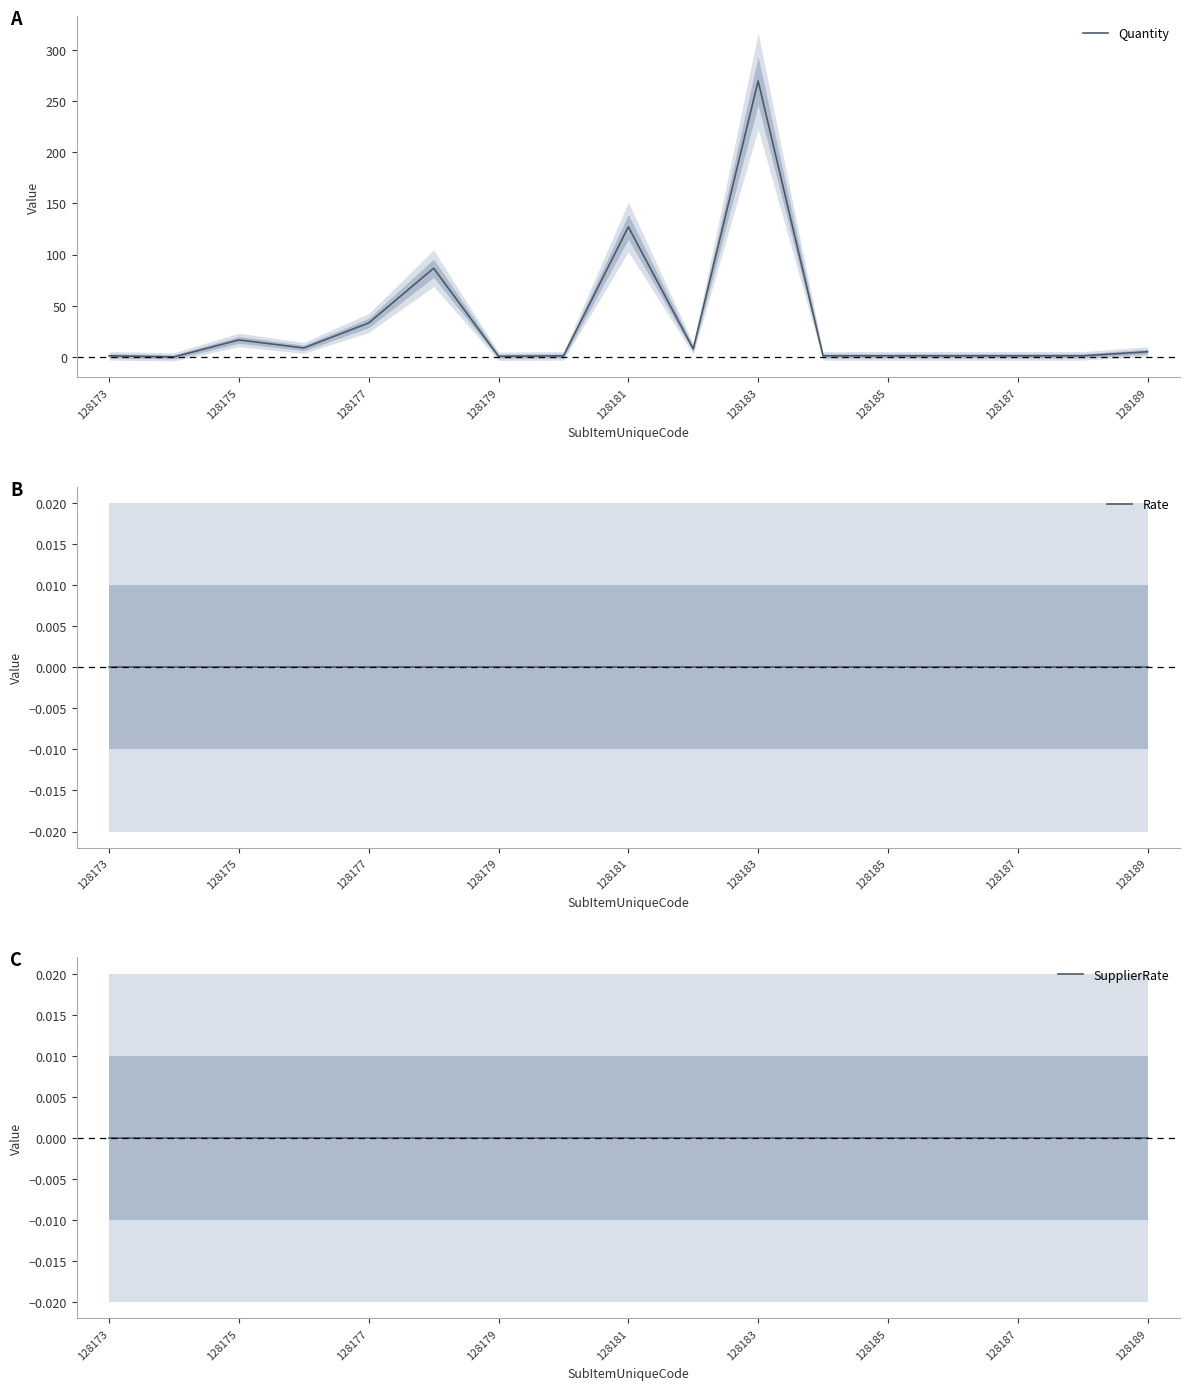

Which series has the largest total across all categories?

Quantity